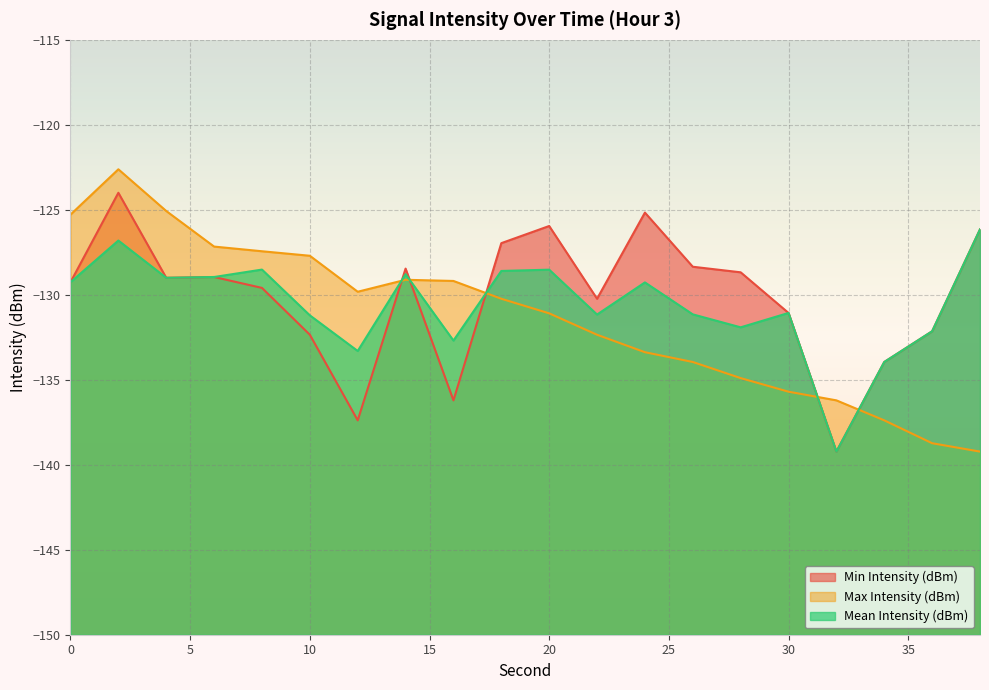

At how many categories does at least one series exceed -133?

18